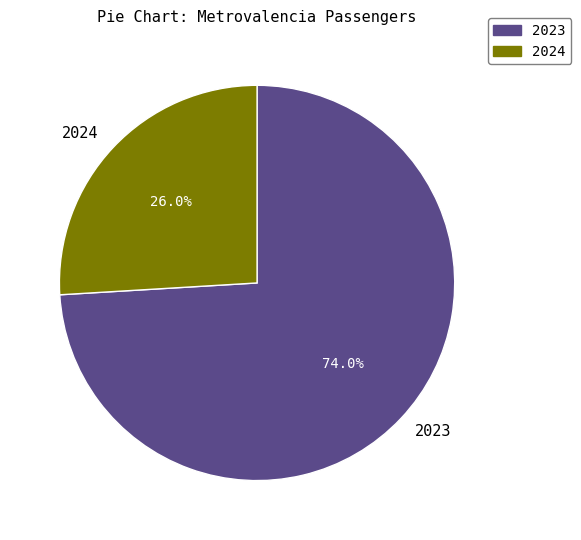

Which slice is the largest?

2023